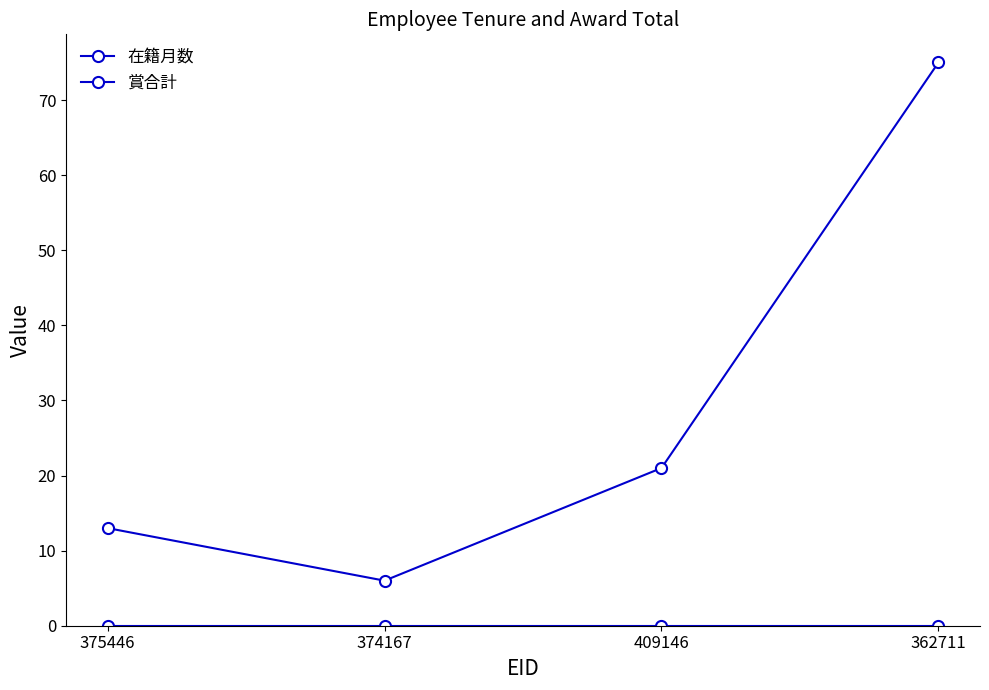

Which has a higher value, 362711 or 409146?

362711